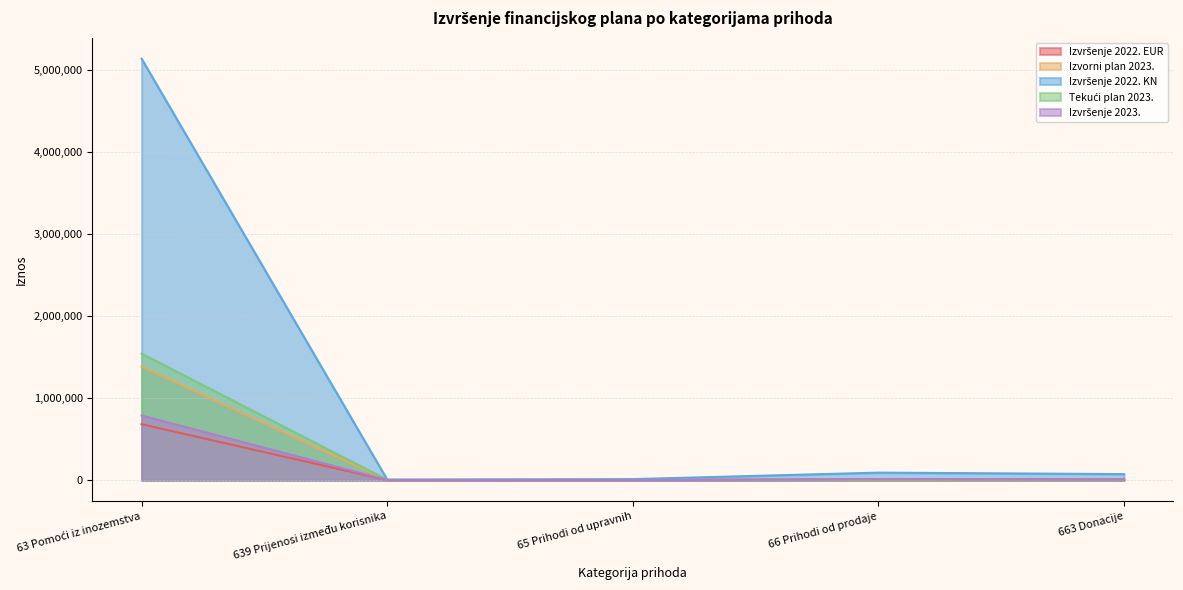

Reading right to left, extract all data points from this chart.

Izvršenje 2022. EUR: 9727.6	12128.6	1611.9	789.5	681587.2
Izvorni plan 2023.: 0.0	1592.7	3849.0	0.0	1384033.5
Izvršenje 2022. KN: 73292.8	91382.8	12144.9	5948.8	5135418.5
Tekući plan 2023.: 4000.0	7000.0	2300.0	3845.3	1541433.9
Izvršenje 2023.: 5656.3	9134.4	1398.4	2442.3	787175.0